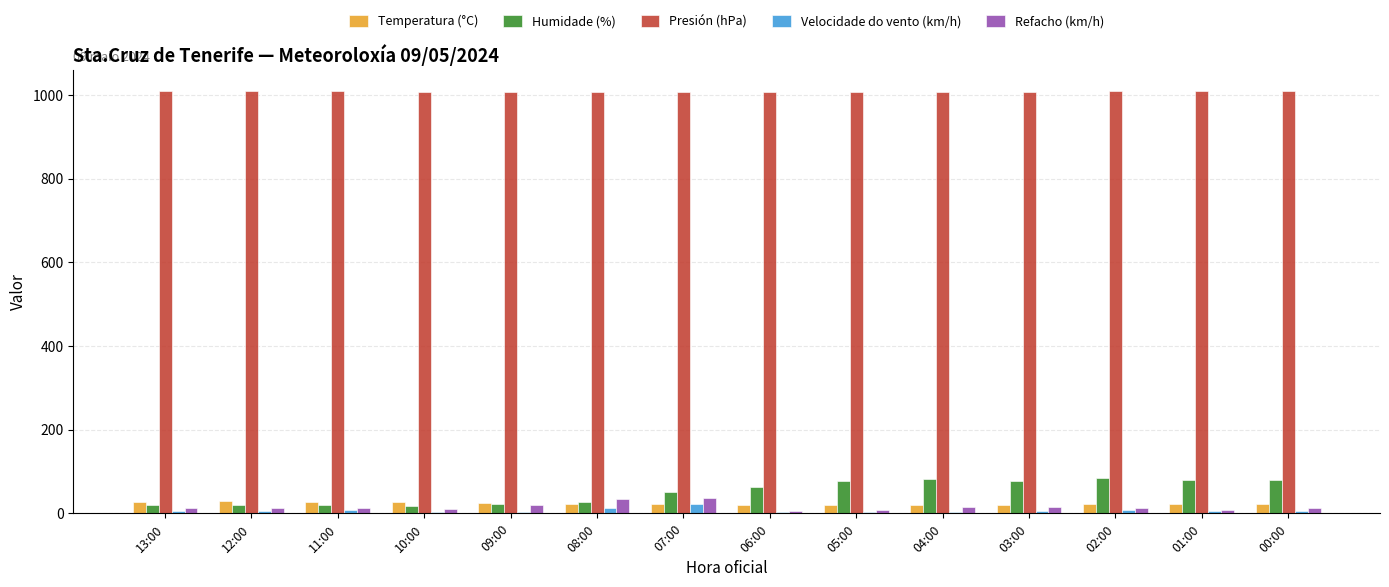

What is the maximum value shown in the chart?

1009.5